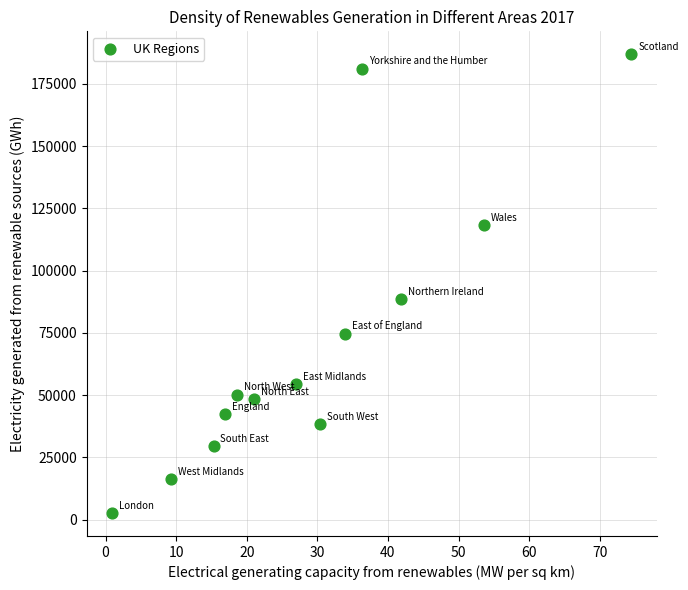

What Y value in the scatter plot is closest to 94788?

88539.9